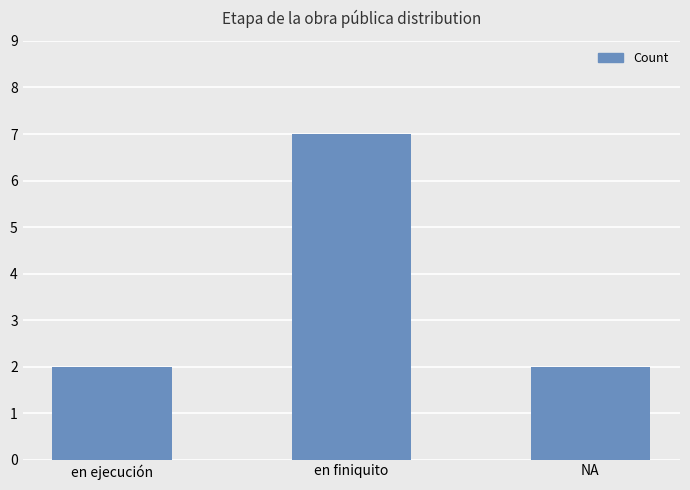

What position from the left is en finiquito?

2